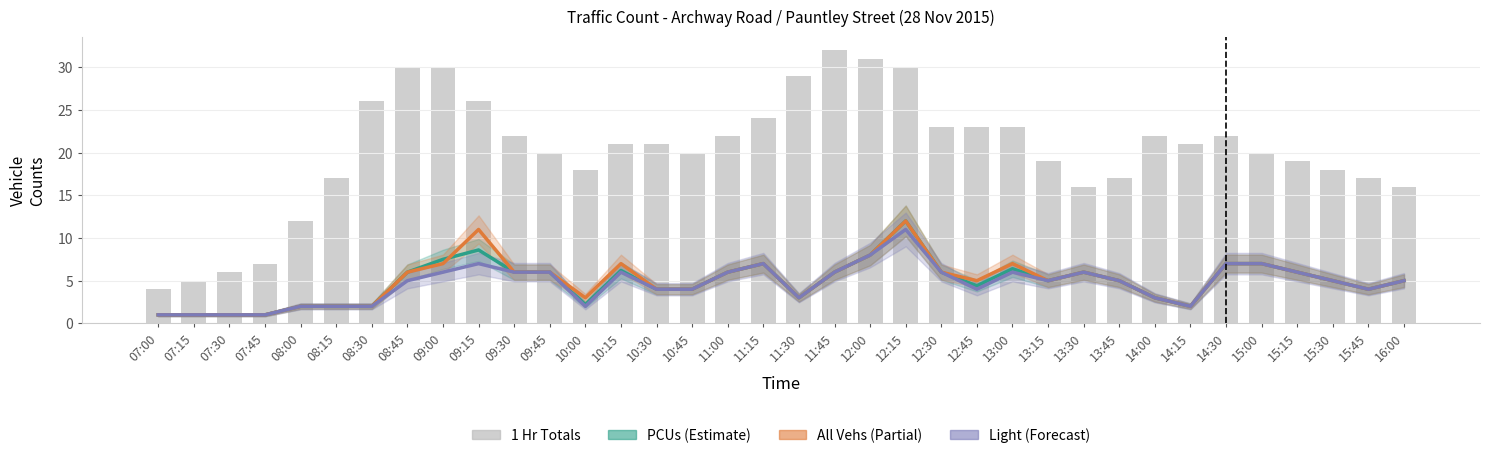

How many values in the PCUs series are below 5?

15